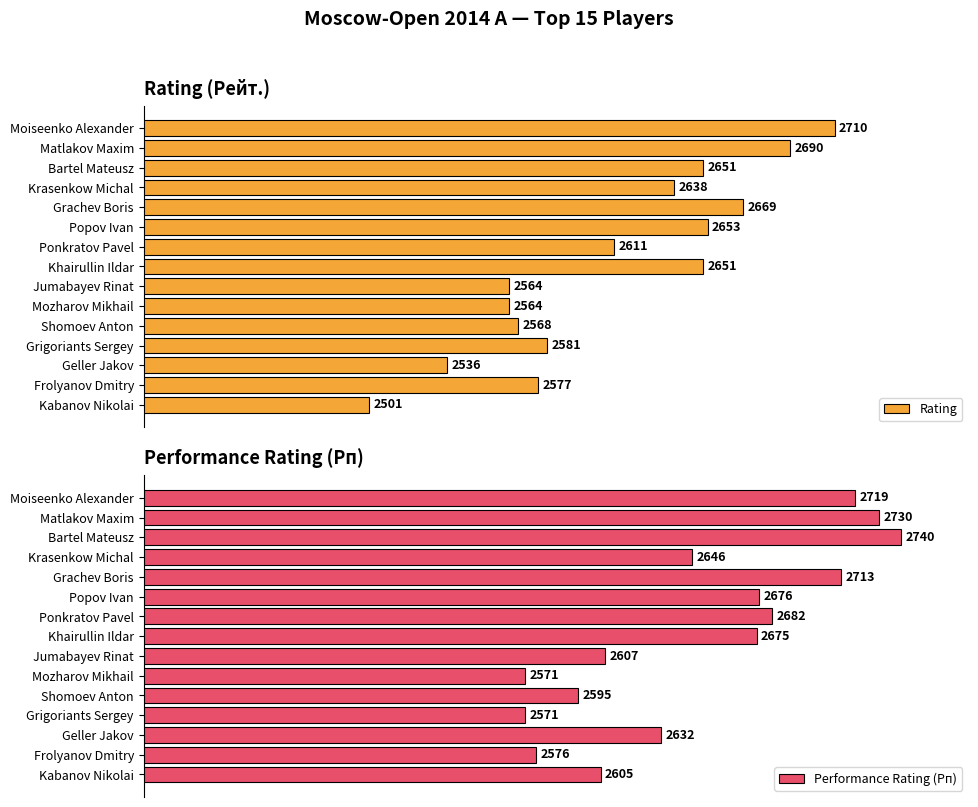

What is the minimum value for Performance Rating (Рп)?

2571